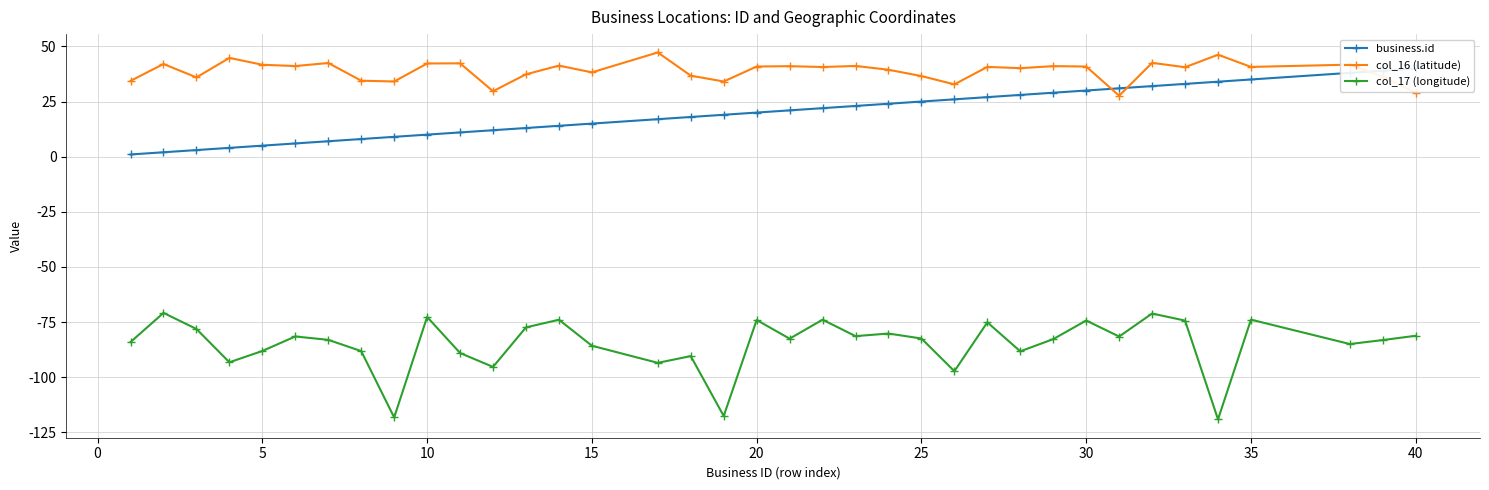

True or false: col_17 (longitude) has more than 2 interior local peaks.

True